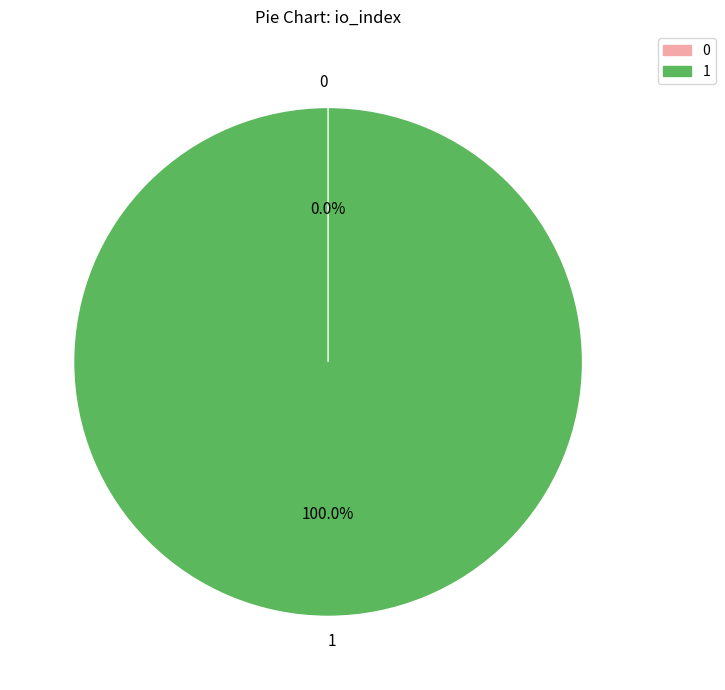

Do 0 and 1 together represent more than half of the pie?

Yes